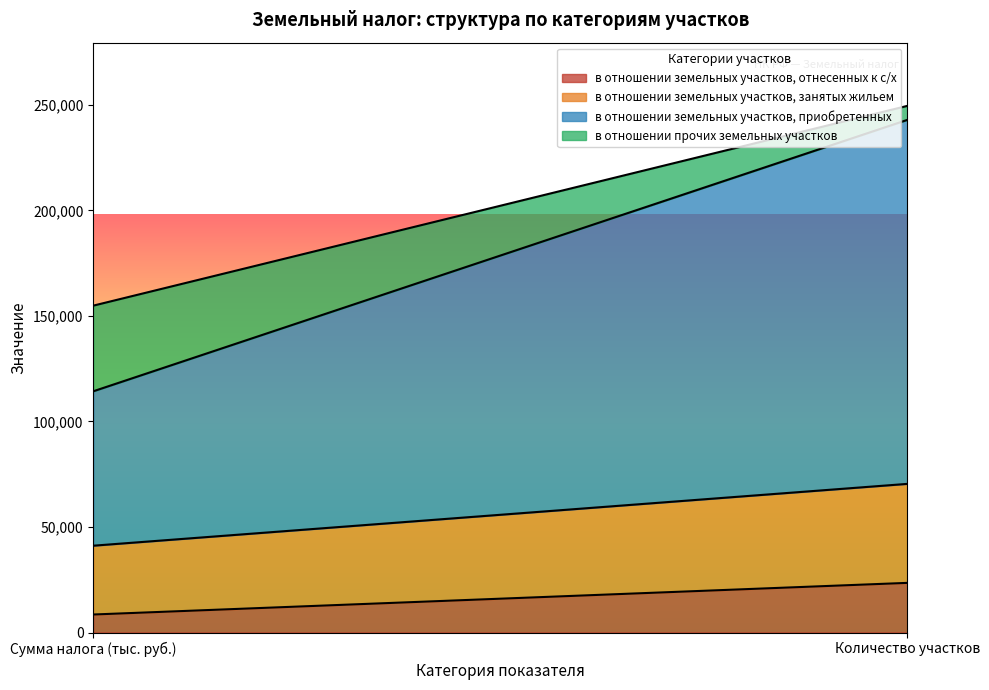

What is the sum of all в отношении земельных участков, приобретенных values?

245639